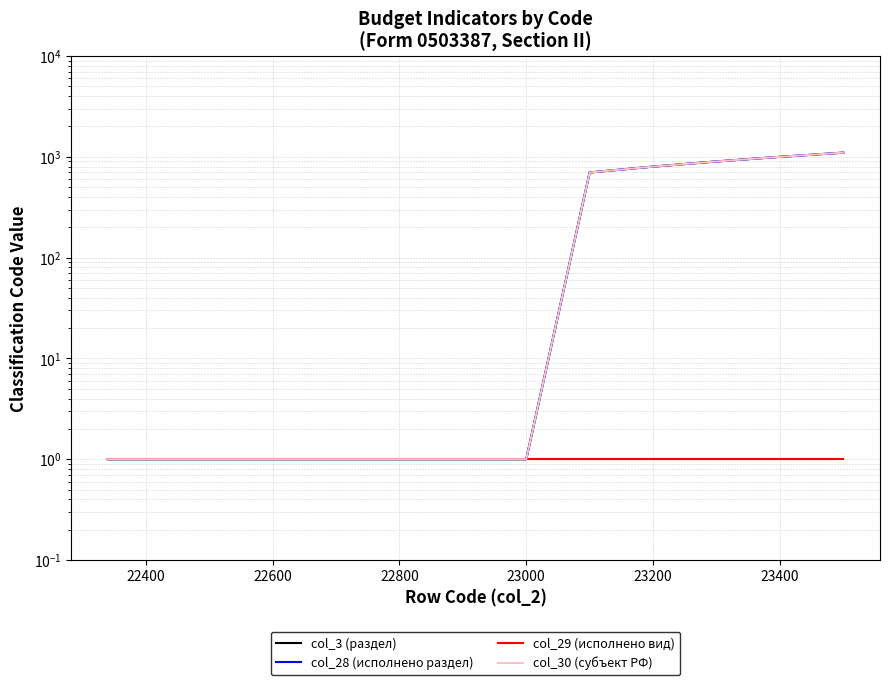

What is the sum of all col_30 (субъект РФ) values?

7906